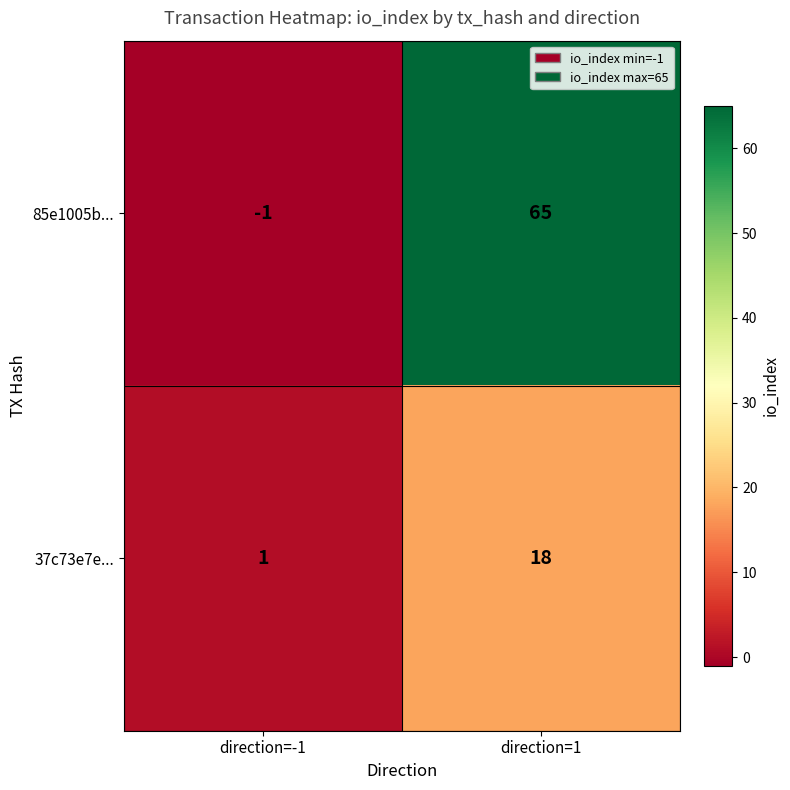

List the series in order of their peak value, highest first.

85e1005b..., 37c73e7e...